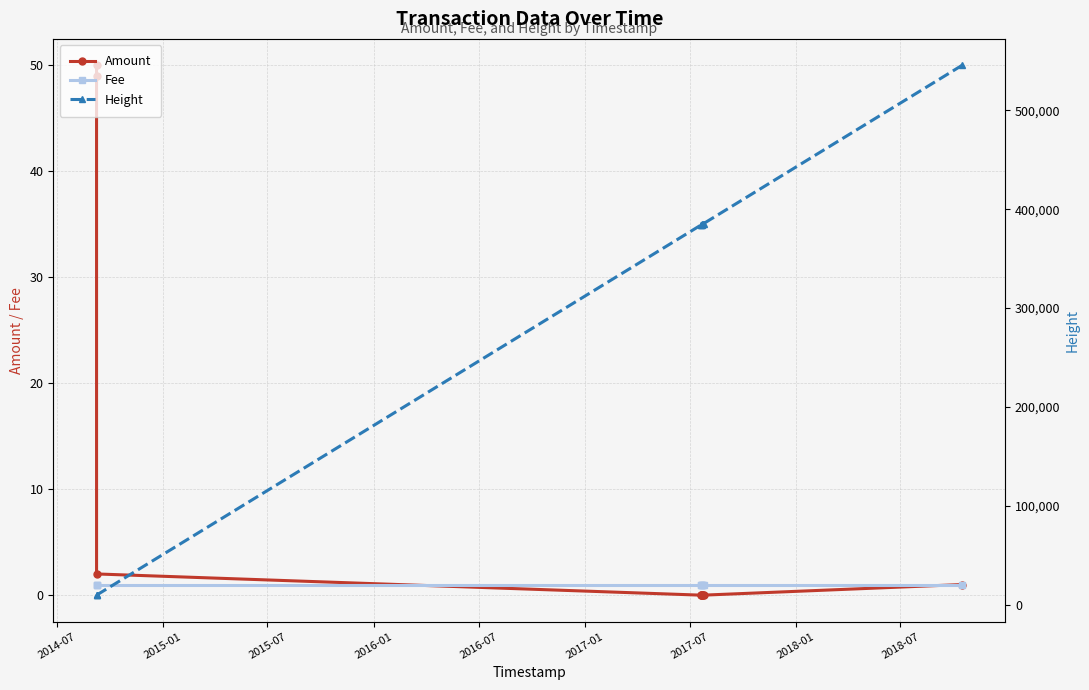

True or false: Fee and Height cross at least once.

False